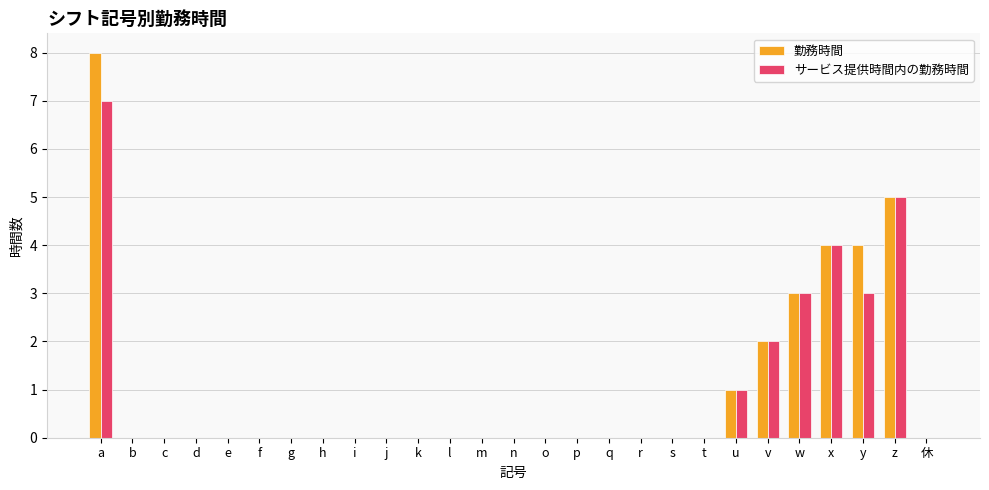

True or false: 勤務時間 has a value of 5 at r.

False